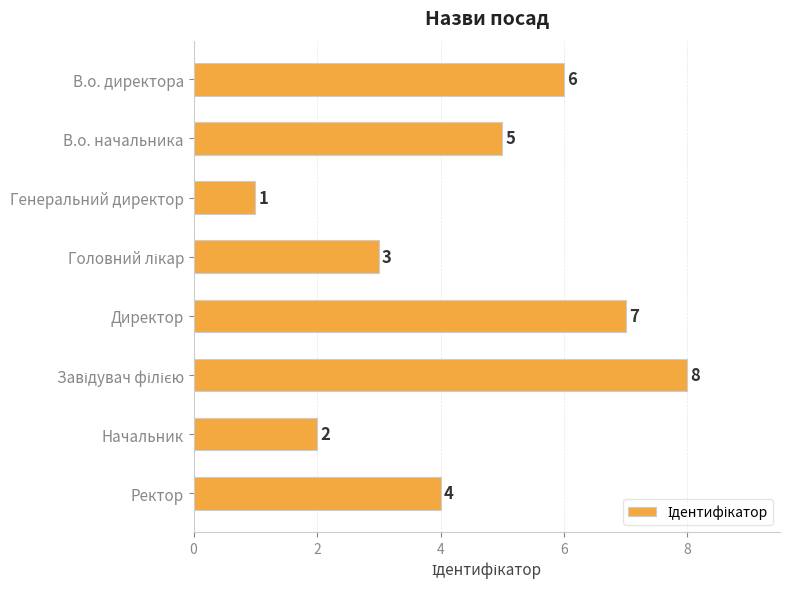

Reading top to bottom, extract all data points from this chart.

6	5	1	3	7	8	2	4